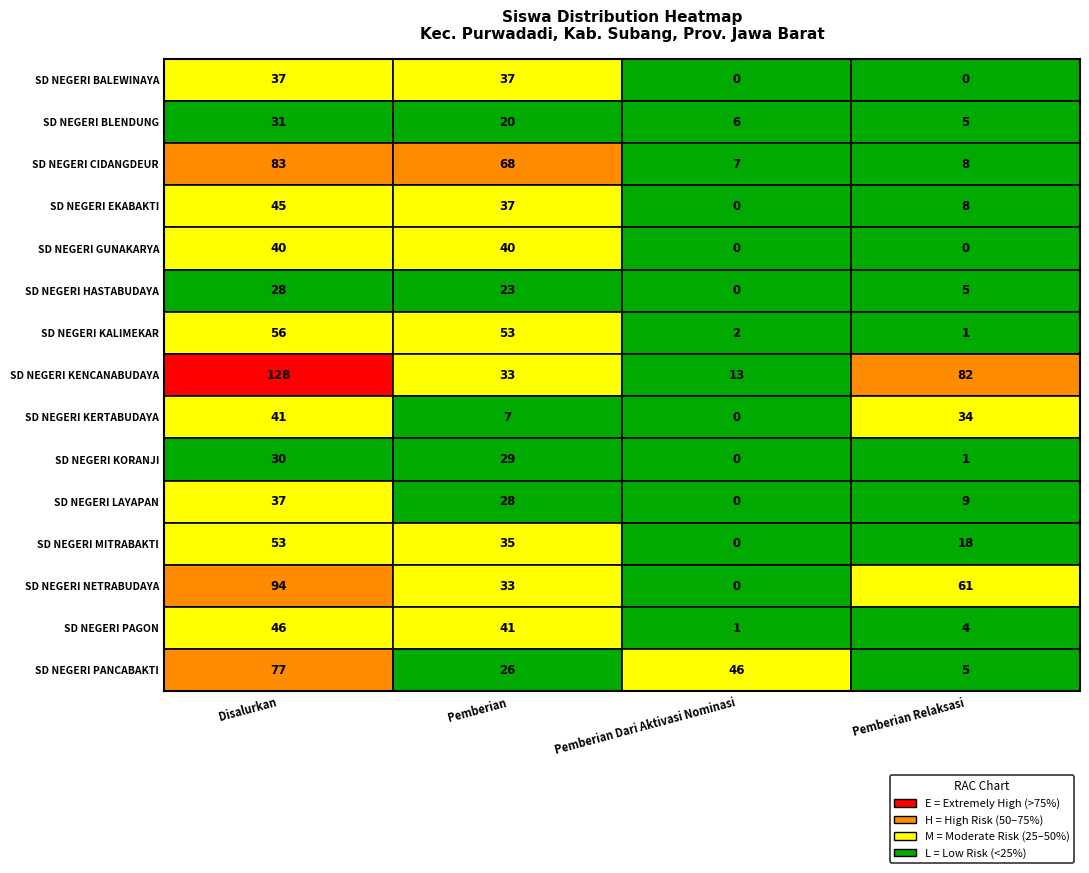

The SD NEGERI BLENDUNG series shows 6 at 2. True or false?

True